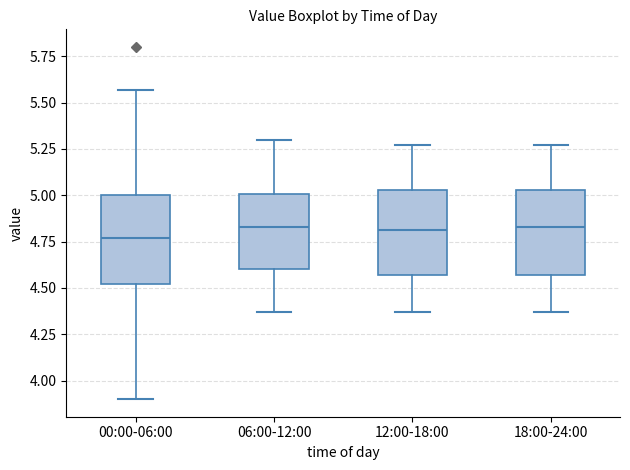

Reading left to right, transcribe this box plot: for each box, give where its median line is, the range the box spans, and where its two whiskers end, as read against the y-axis. The values are not printed on the chart, so give them approximately, as read against the axis.

00:00-06:00: median 4.75, box 4.50 to 5.00, whiskers 3.90 to 5.55
06:00-12:00: median 4.85, box 4.60 to 5.00, whiskers 4.35 to 5.30
12:00-18:00: median 4.80, box 4.55 to 5.05, whiskers 4.35 to 5.25
18:00-24:00: median 4.85, box 4.55 to 5.05, whiskers 4.35 to 5.25